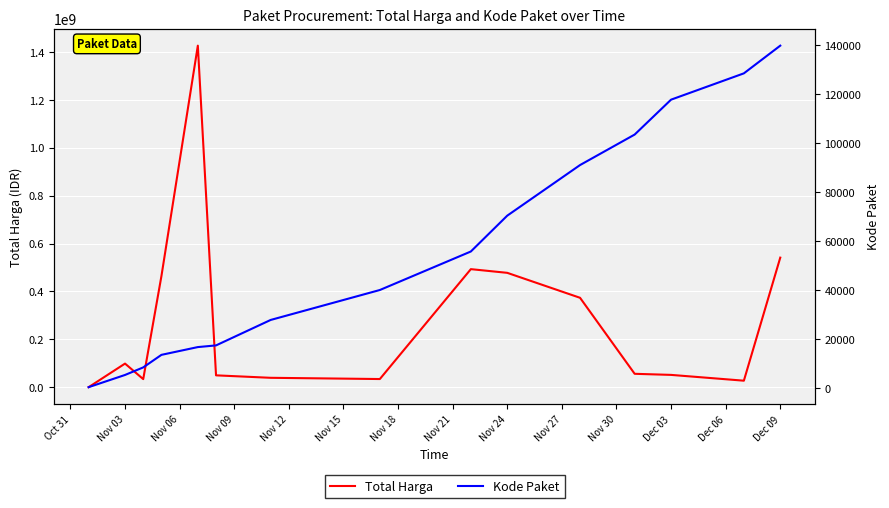

Does the chart display data point markers on the line(s)?

No